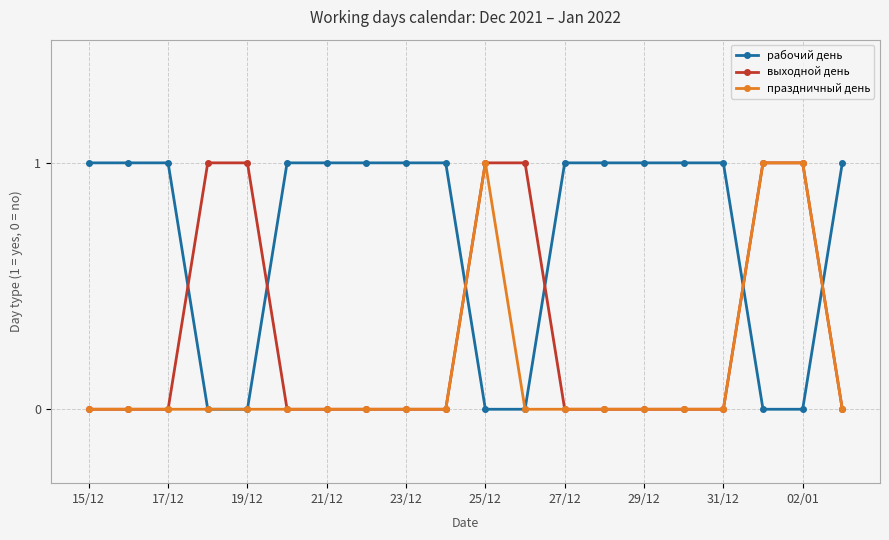

Which series has the largest total across all categories?

рабочий день